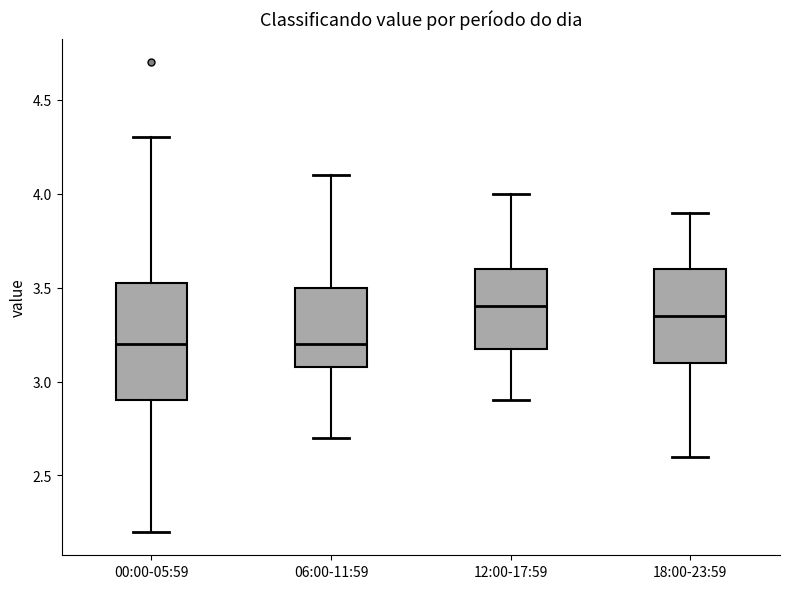

Which box is the tallest, from its lower edge to its upper edge?

00:00-05:59